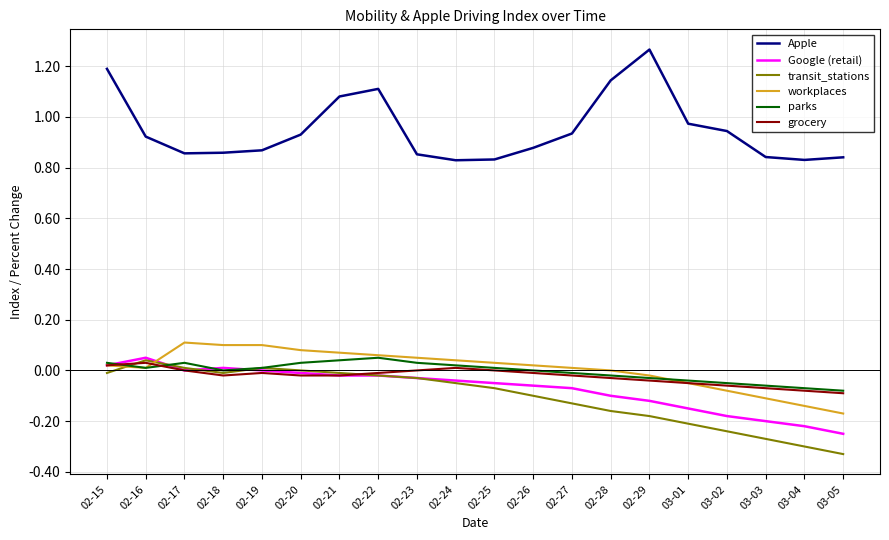

Which series has the largest total across all categories?

Apple